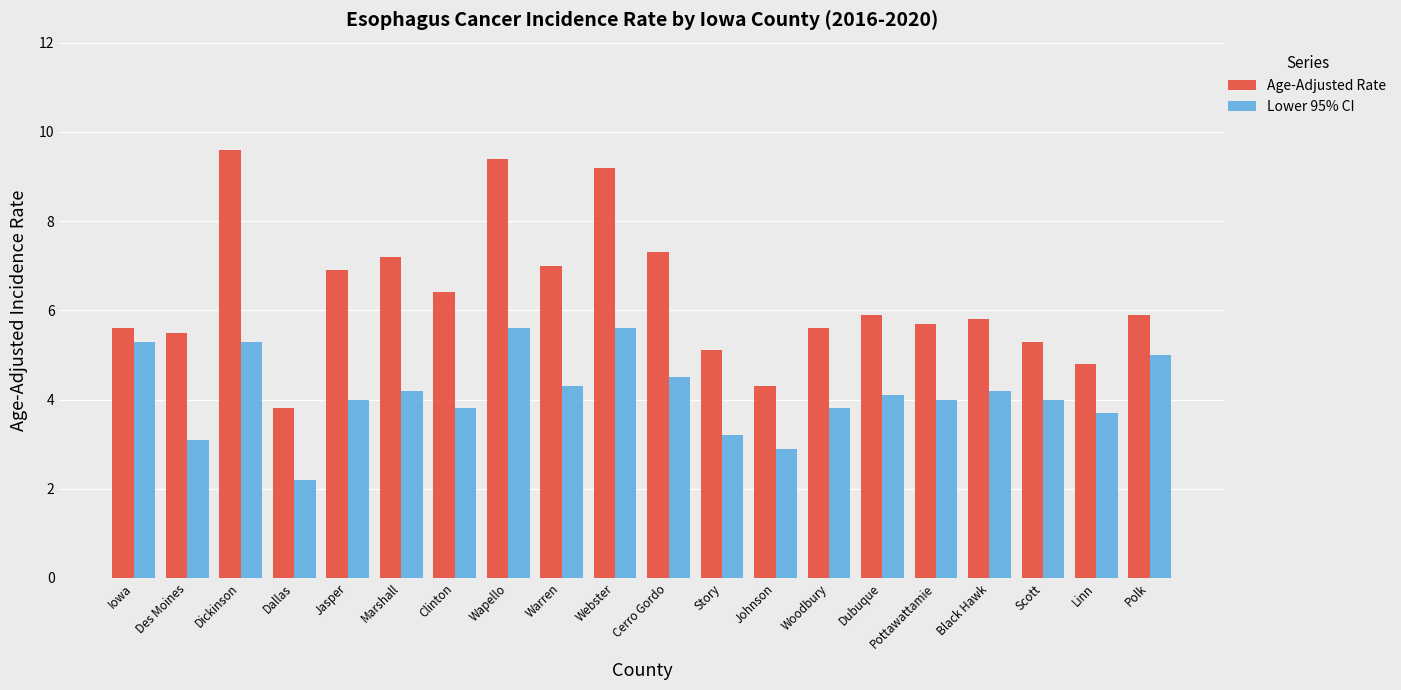

At which label does Lower 95% CI reach its minimum?

Dallas